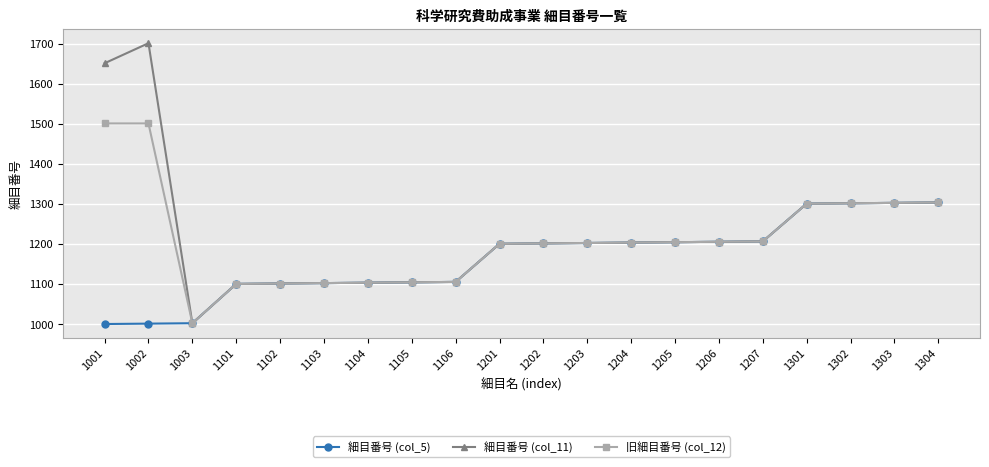

How many categories are shown in the chart?

20